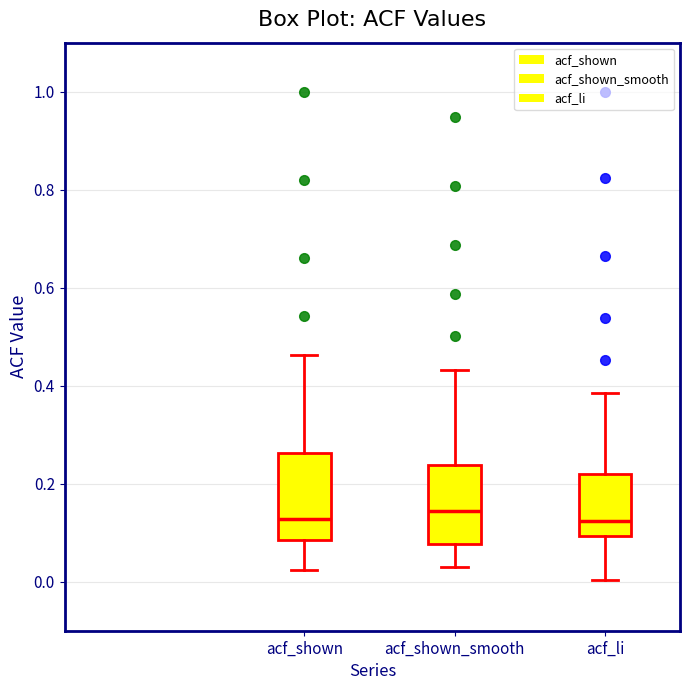

Reading left to right, read every box against the y-axis: the position of its median line, the range the box covers, and the ends of its whiskers. The values are not printed on the chart, so give them approximately, as read against the axis.

acf_shown: median 0.12, box 0.08 to 0.26, whiskers 0.02 to 0.46
acf_shown_smooth: median 0.14, box 0.08 to 0.24, whiskers 0.04 to 0.44
acf_li: median 0.12, box 0.10 to 0.22, whiskers 0.00 to 0.38